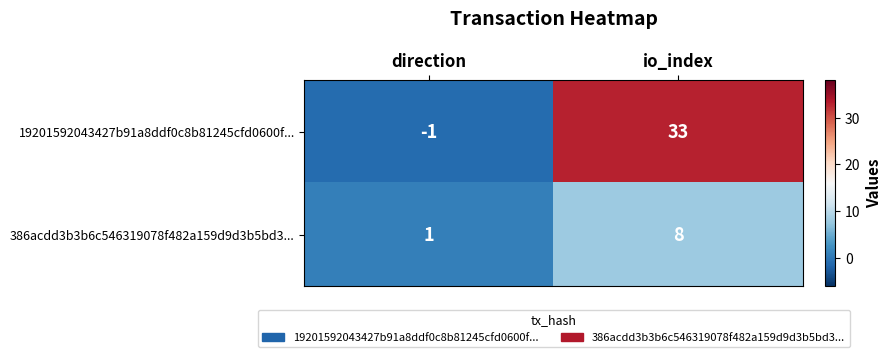

Which series has the largest total across all categories?

19201592043427b91a8ddf0c8b81245cfd0600f...